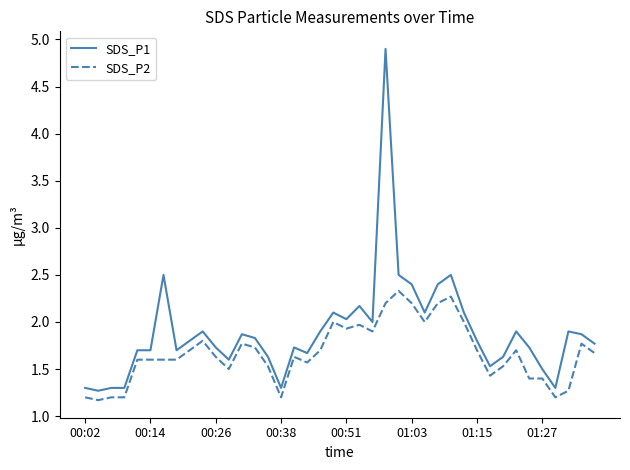

What is the maximum value for SDS_P1?

4.9